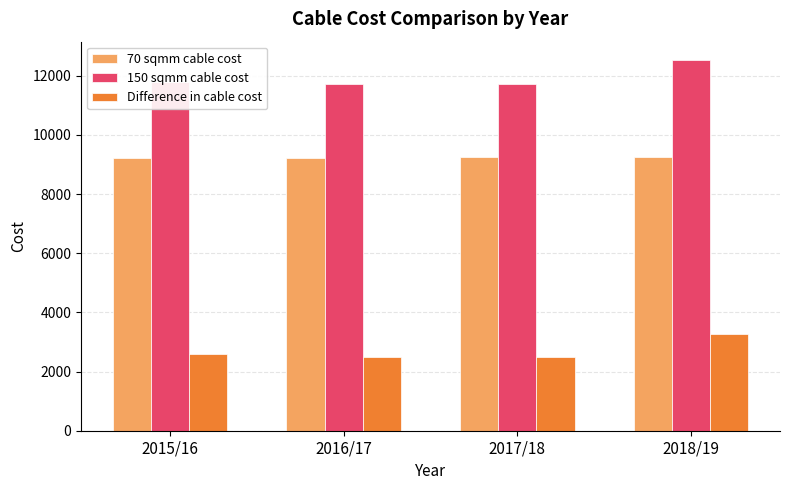

What is the difference between the second highest and minimum values in the 150 sqmm cable cost series?

74.1